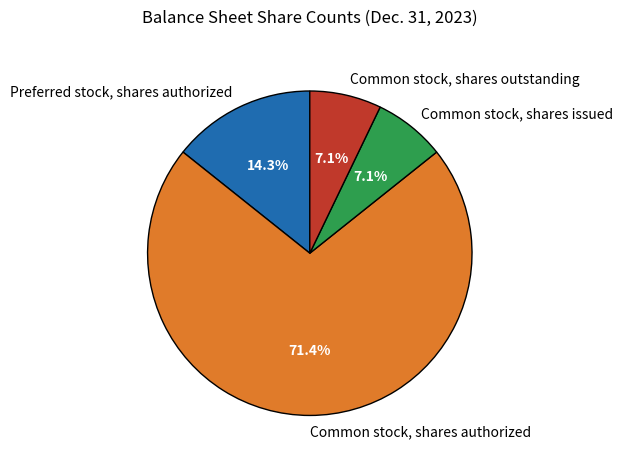

Combined, what portion of the pie is Common stock, shares issued and Preferred stock, shares authorized?

21.4%